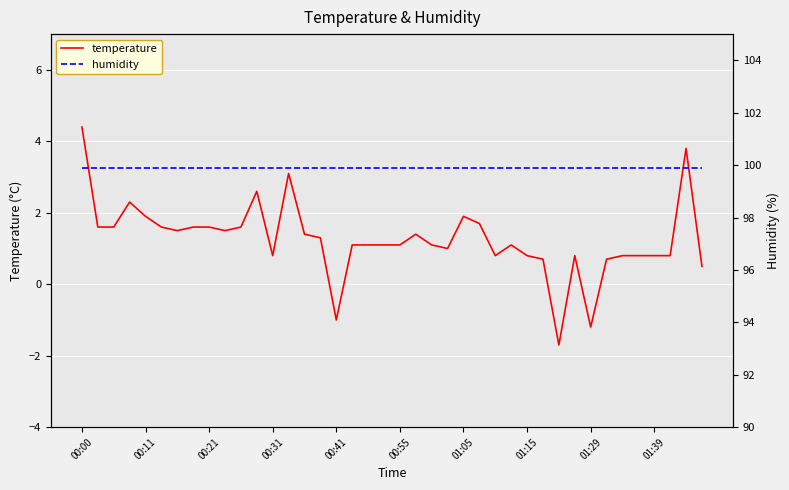

True or false: temperature and humidity cross at least once.

False